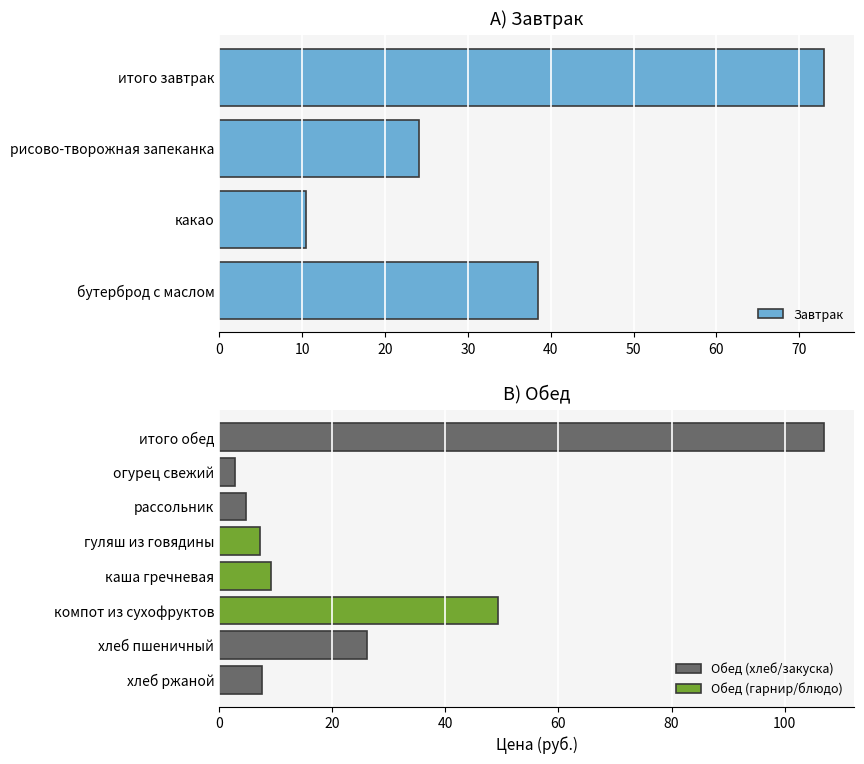

Read the Завтрак value at какао.

10.4